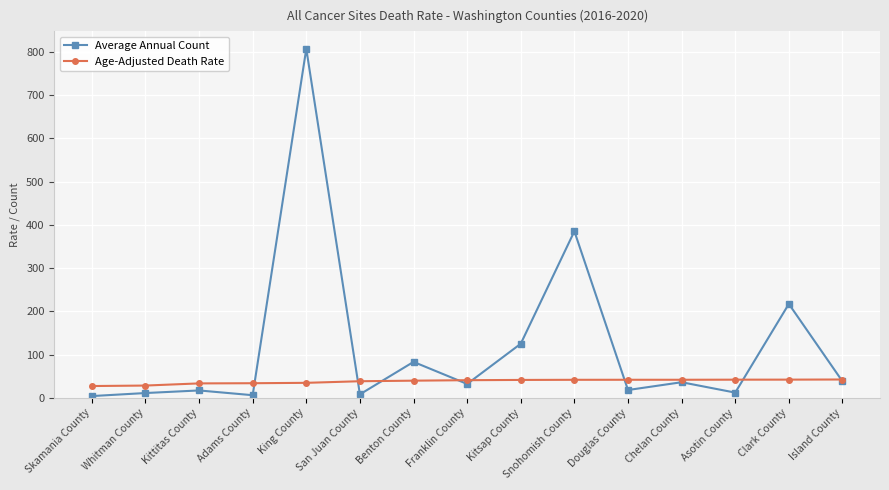

What is the spread (max minus min) of values at Snohomish County?

343.4